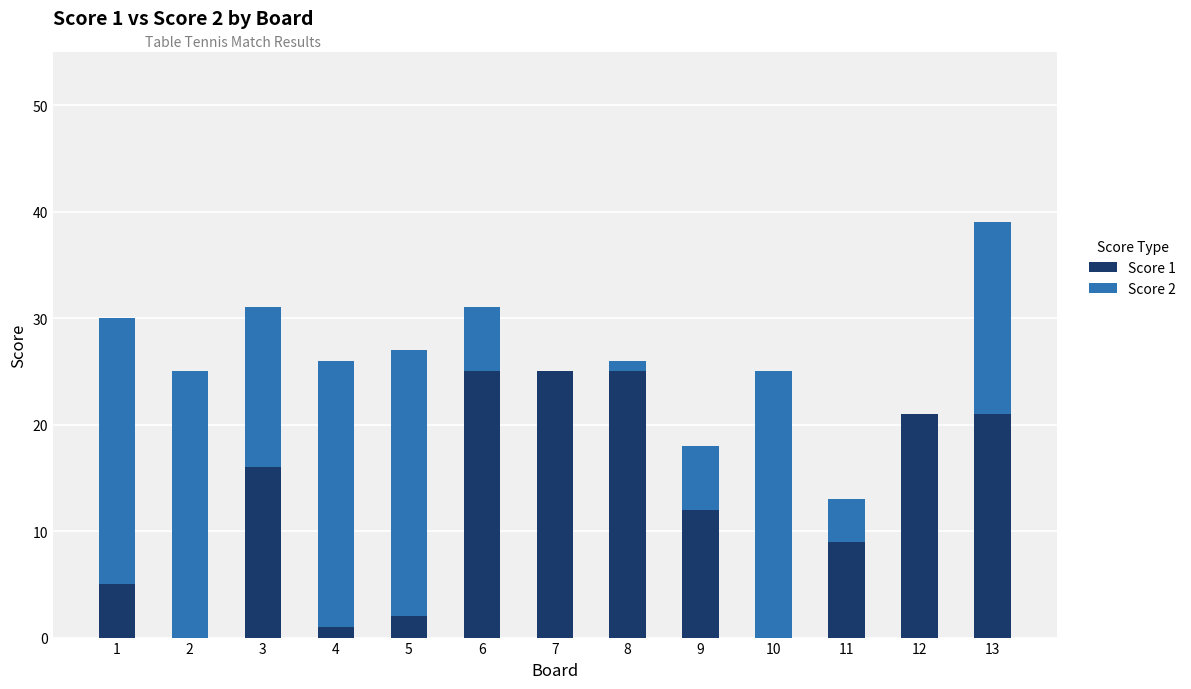

The Score 1 series shows -9 at 2. True or false?

False